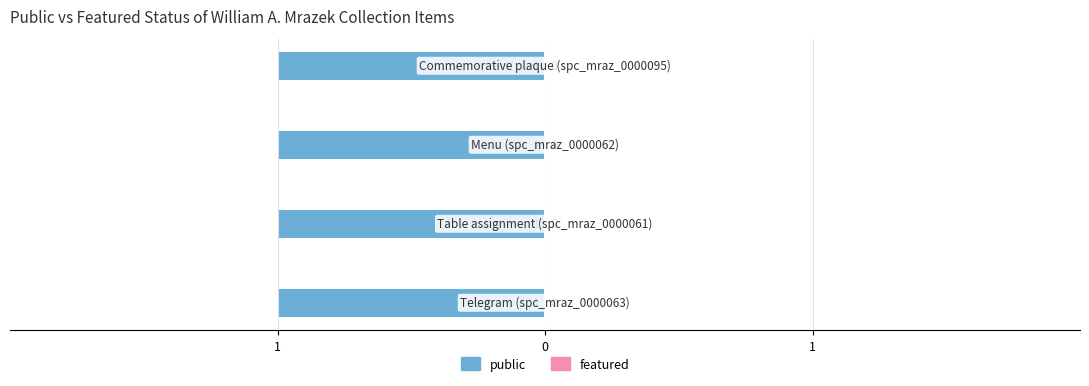

How many series are shown in this chart?

2